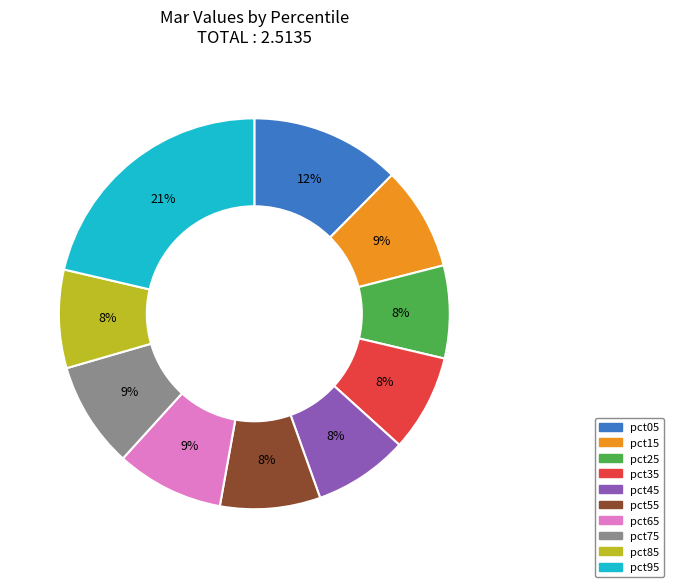

What percentage is the pct35 slice, to the nearest percent?

8%